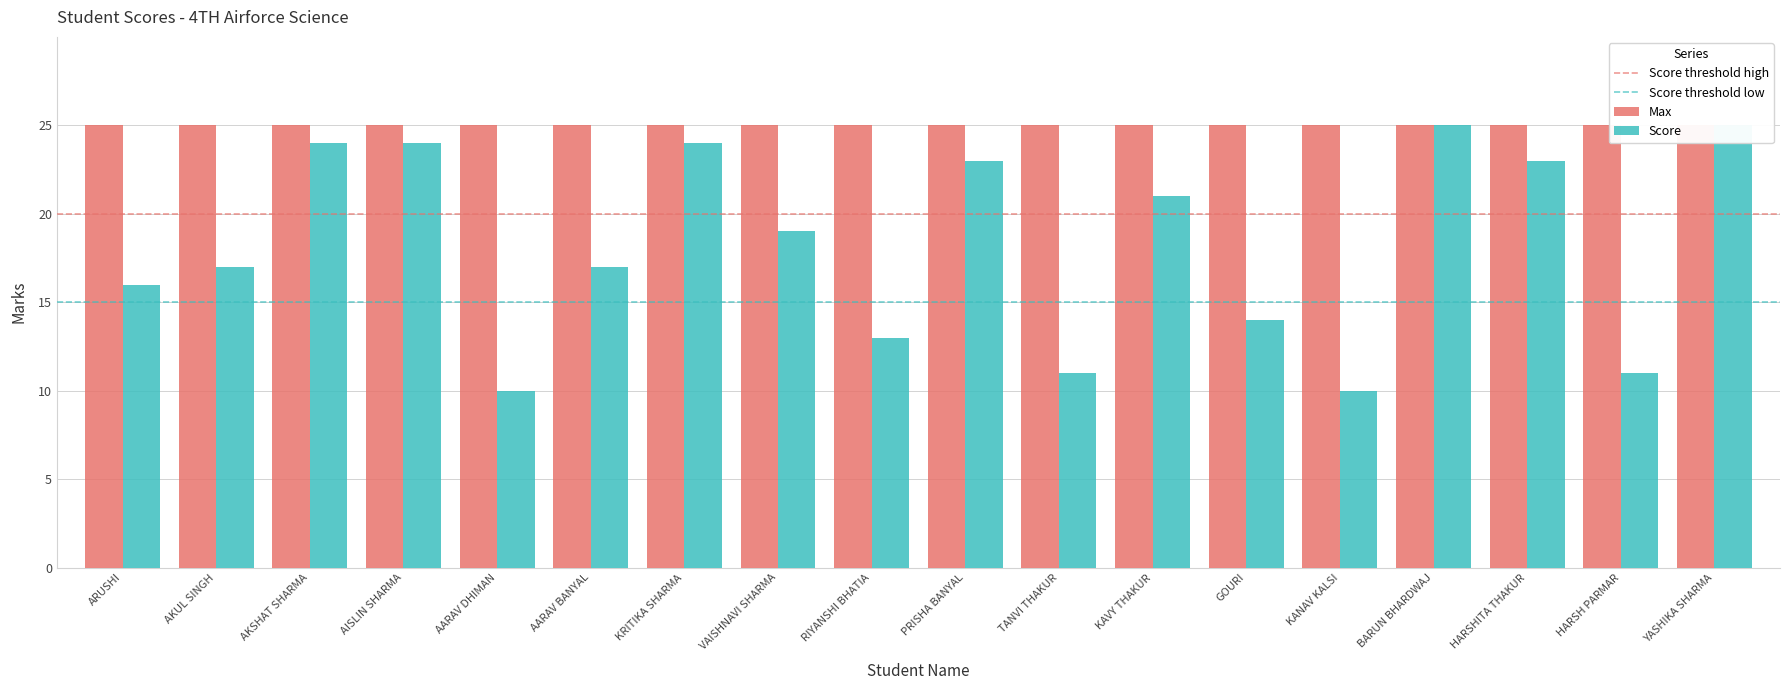

What is the sum of all values?

327